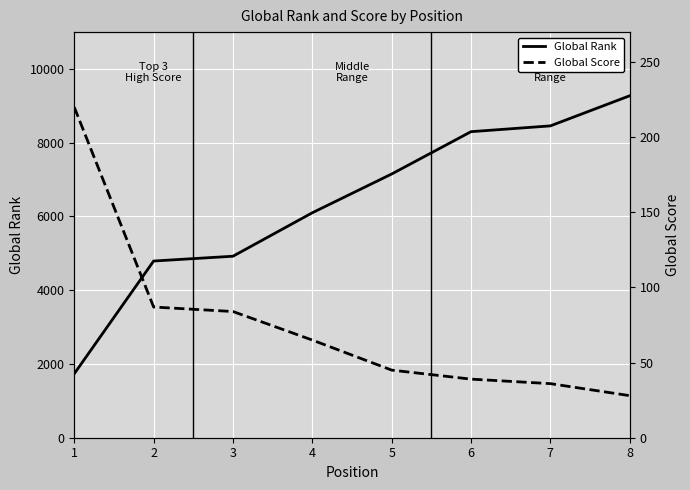

Rank the categories by Global Rank value from highest to lowest.

8, 7, 6, 5, 4, 3, 2, 1